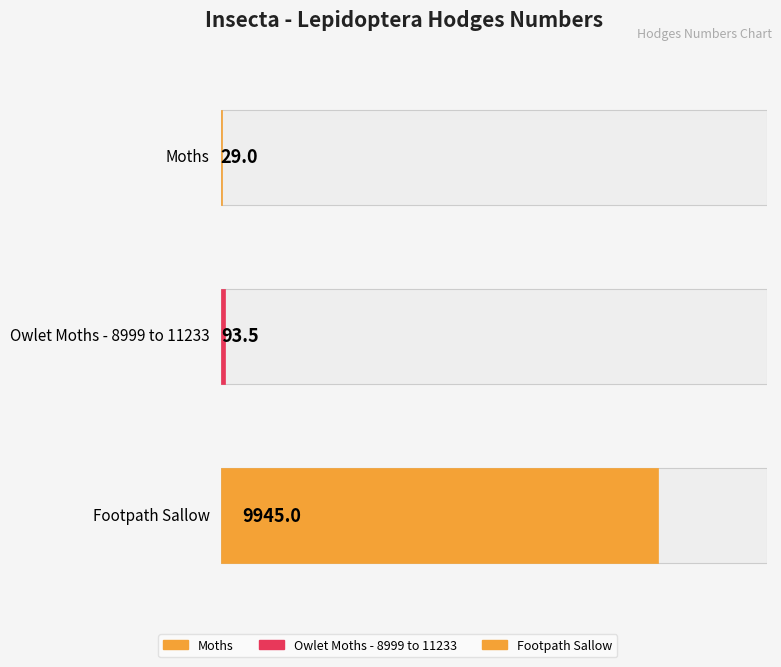

What is the minimum value shown in the chart?

29.0